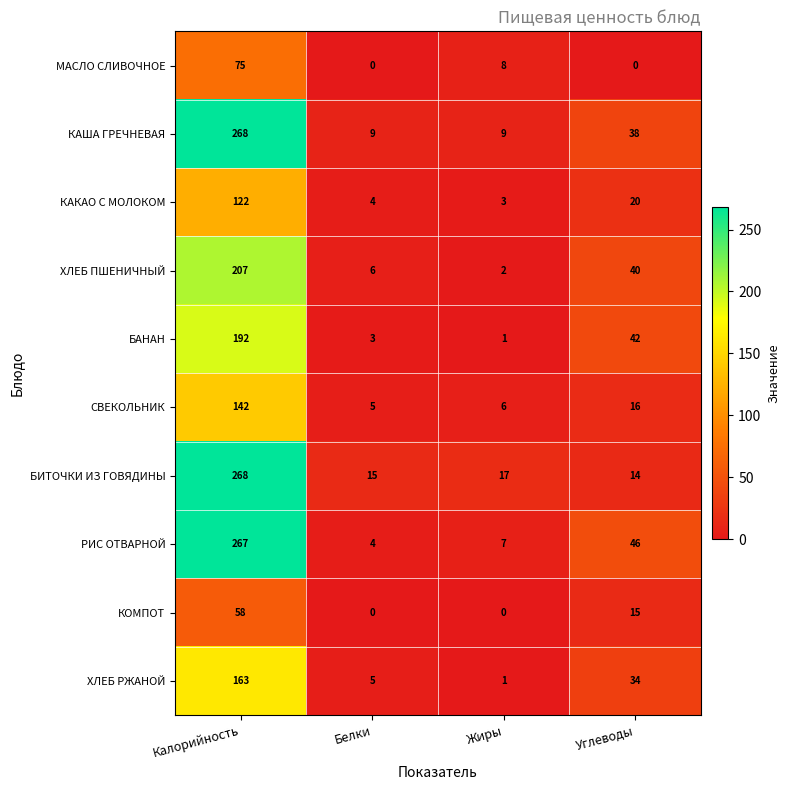

Is the value of ХЛЕБ ПШЕНИЧНЫЙ at Углеводы greater than the value of КАКАО С МОЛОКОМ at Белки?

Yes